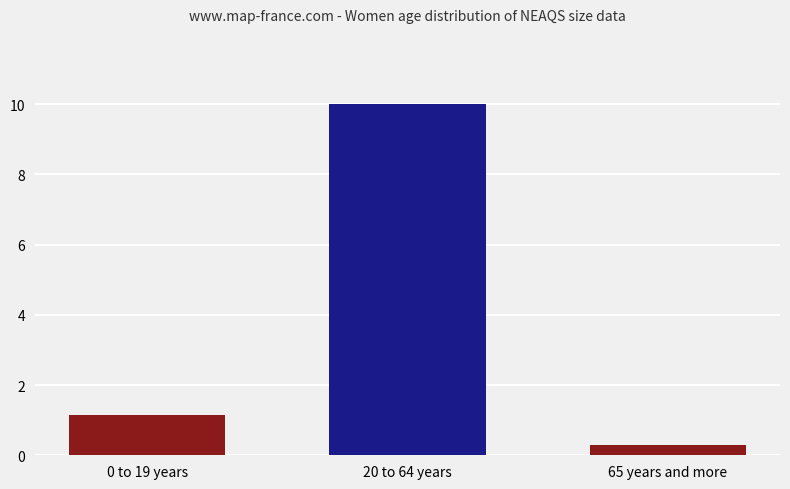

Where is the data nearest to the value 5?

0 to 19 years